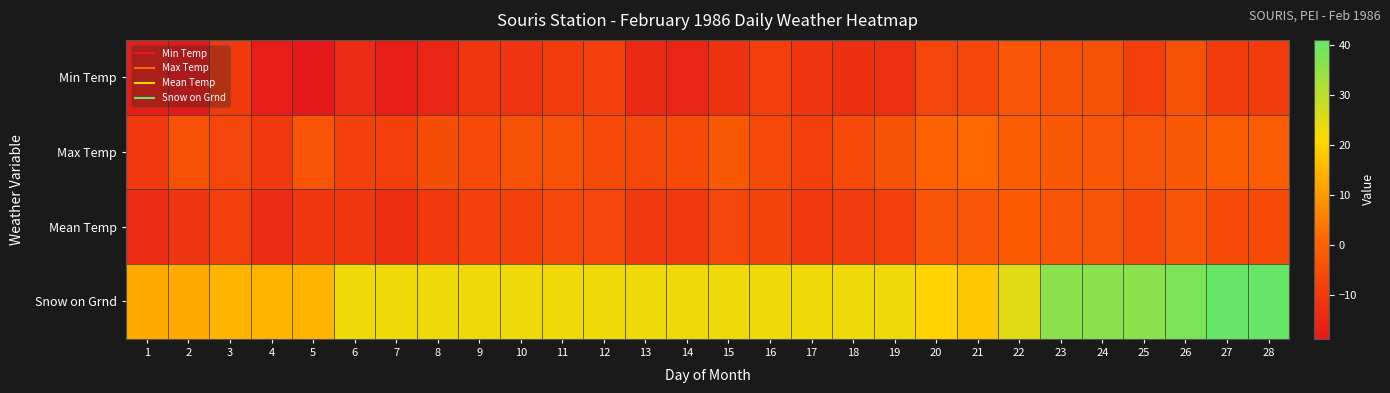

Reading left to right, what are all the values shown in this chart?

Min Temp: 1=-17.2	2=-18.8	3=-10.0	4=-17.8	5=-18.8	6=-13.9	7=-17.2	8=-15.0	9=-11.1	10=-11.7	11=-9.4	12=-8.3	13=-14.4	14=-15.6	15=-12.2	16=-8.9	17=-11.7	18=-13.3	19=-12.8	20=-7.2	21=-6.7	22=-2.7	23=-4.4	24=-3.9	25=-8.9	26=-4.4	27=-9.4	28=-9.4
Max Temp: 1=-10.6	2=-4.4	3=-7.2	4=-10.0	5=-3.3	6=-8.3	7=-8.9	8=-5.0	9=-5.6	10=-4.4	11=-3.9	12=-5.6	13=-6.7	14=-5.6	15=-2.2	16=-6.1	17=-8.9	18=-6.1	19=-3.9	20=0.0	21=1.1	22=-1.1	23=-2.2	24=-2.7	25=-3.3	26=-2.2	27=-1.7	28=-1.7
Mean Temp: 1=-13.9	2=-11.6	3=-8.6	4=-13.9	5=-11.1	6=-11.1	7=-13.1	8=-10.0	9=-8.4	10=-8.1	11=-6.7	12=-7.0	13=-10.6	14=-10.6	15=-7.2	16=-7.5	17=-10.3	18=-9.7	19=-8.4	20=-3.6	21=-2.8	22=-1.9	23=-3.3	24=-3.3	25=-6.1	26=-3.3	27=-5.6	28=-5.6
Snow on Grnd: 1=13.0	2=13.0	3=15.0	4=15.0	5=15.0	6=23.0	7=23.0	8=23.0	9=23.0	10=23.0	11=23.0	12=23.0	13=23.0	14=23.0	15=23.0	16=23.0	17=23.0	18=23.0	19=23.0	20=20.0	21=18.0	22=25.0	23=36.0	24=36.0	25=36.0	26=38.0	27=41.0	28=41.0